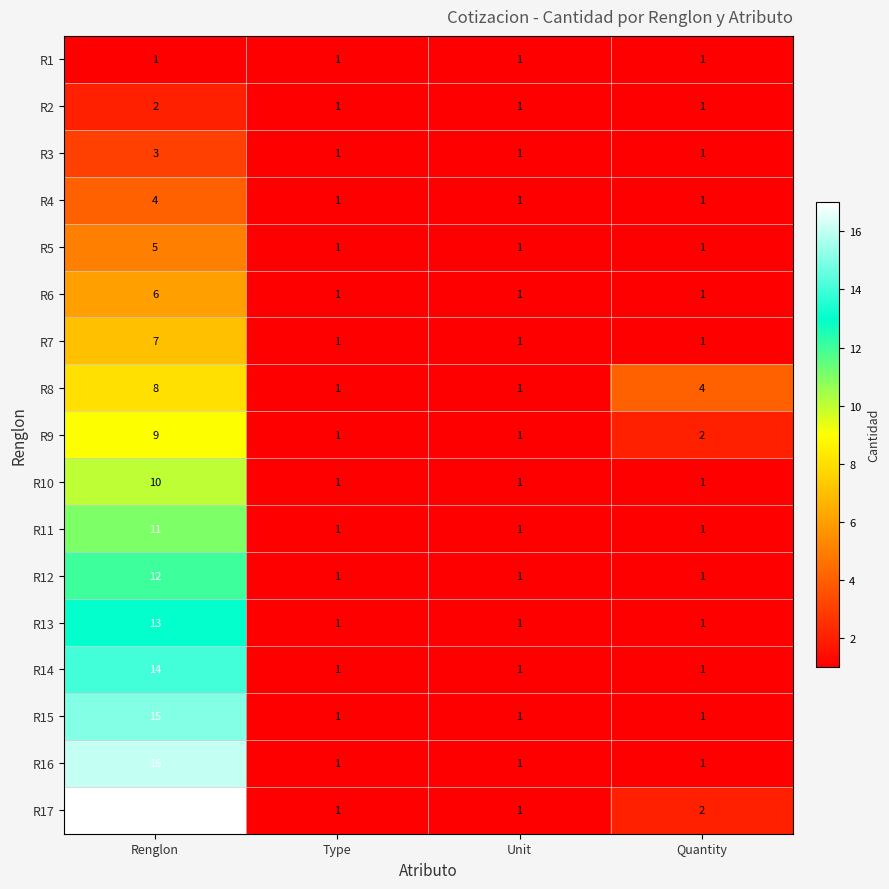

What value does the R14 series have at Renglon, to the nearest 5?

15